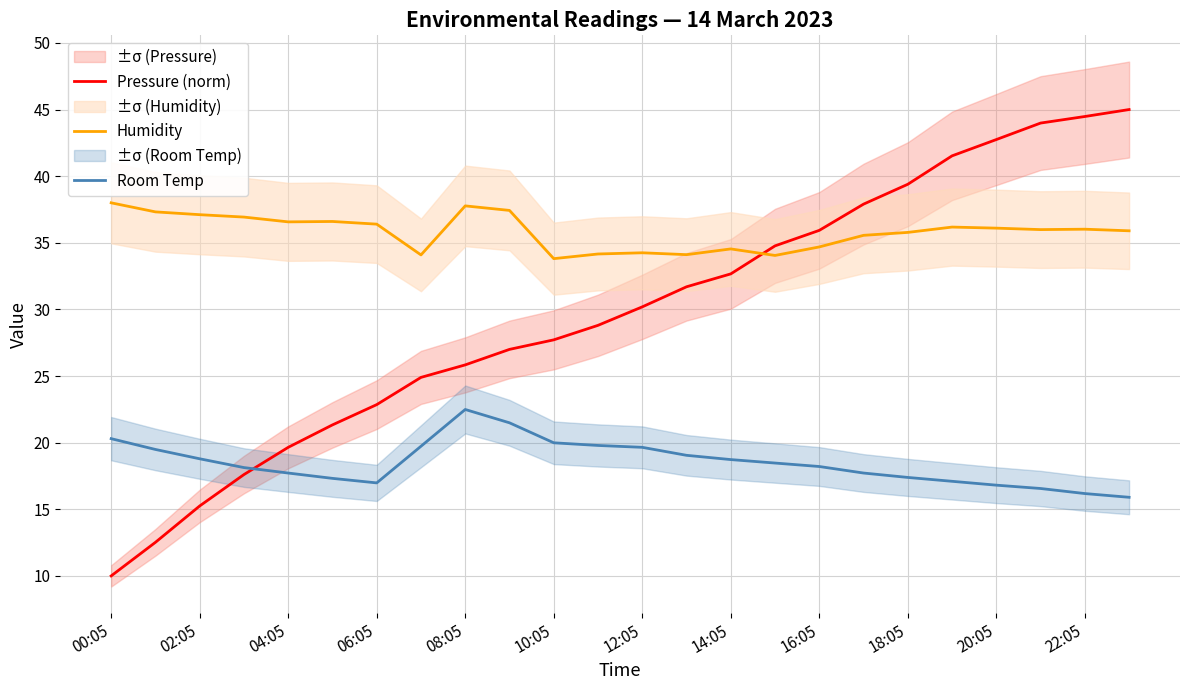

What is the maximum value for Pressure (norm)?

45.0